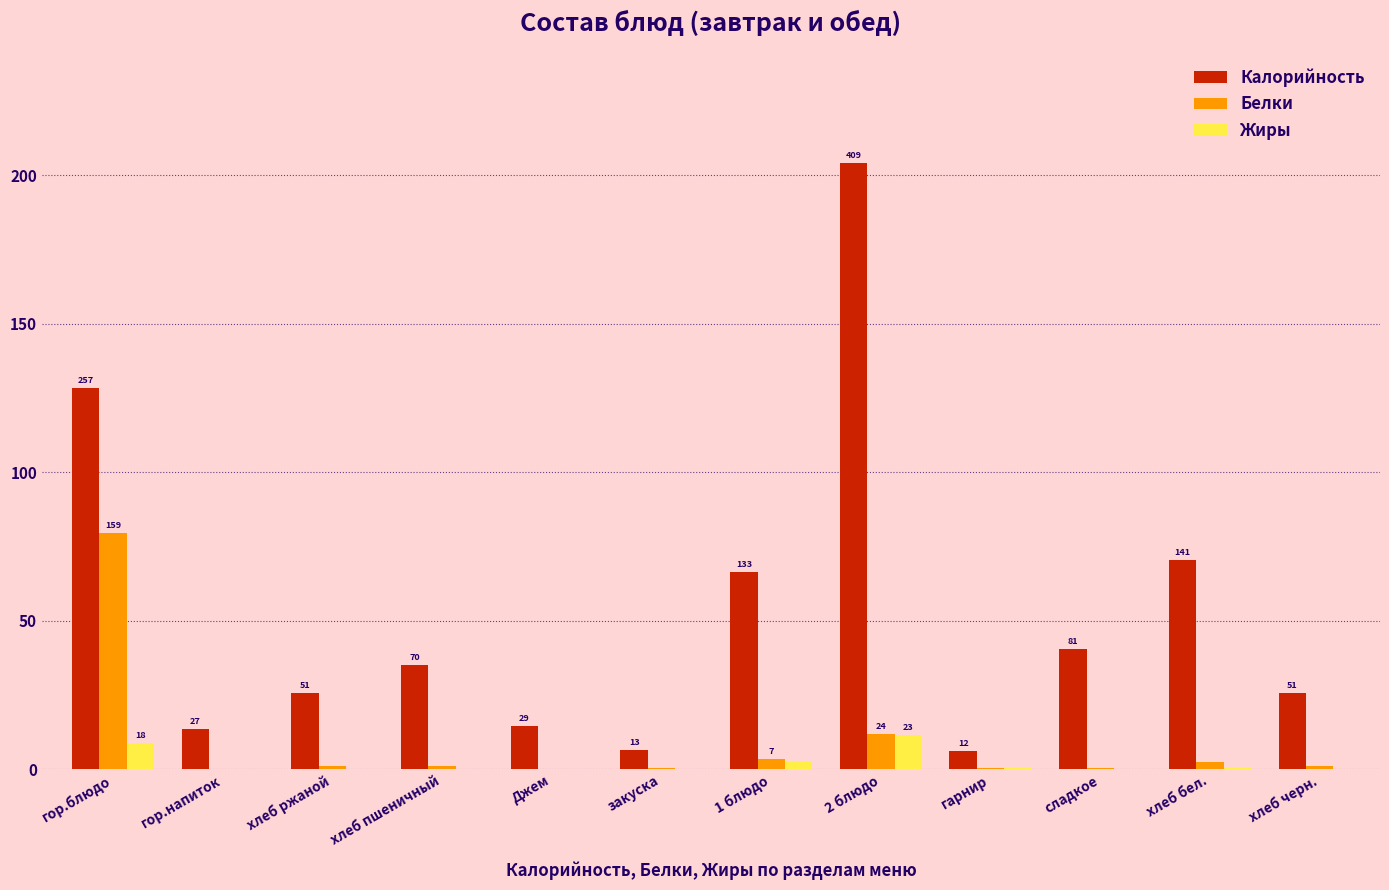

Which series has the widest spread of values?

Калорийность